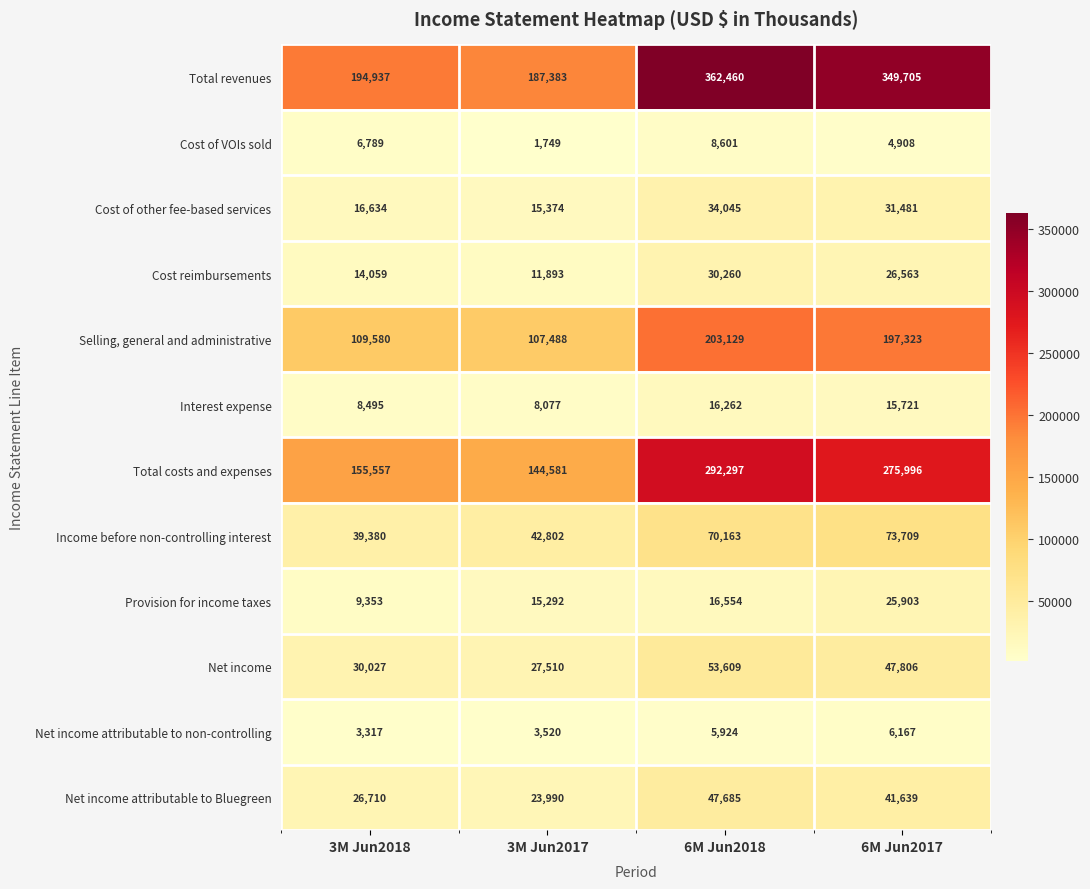

The value of Net income attributable to Bluegreen at 3M Jun2018 is 8271. True or false?

False